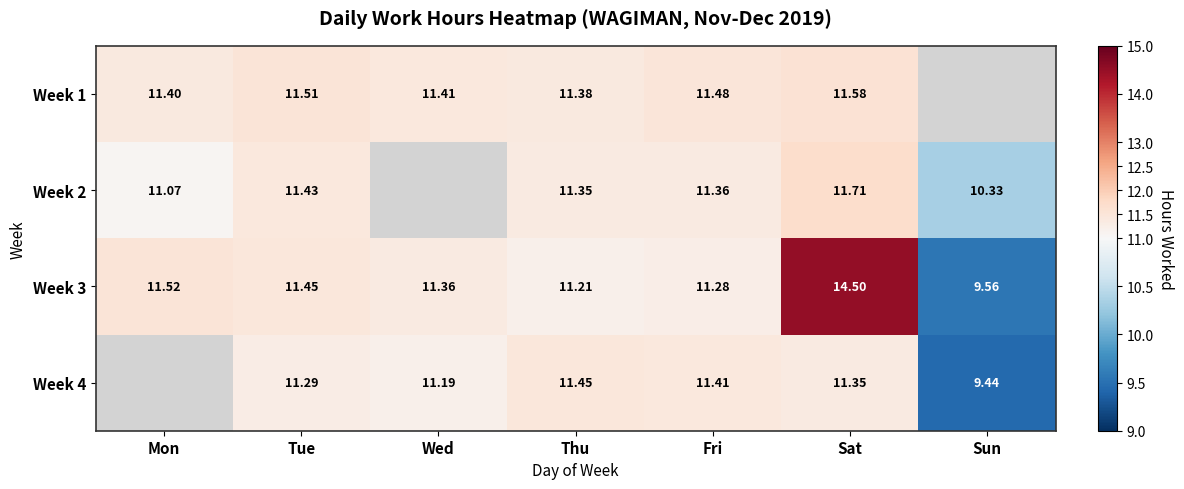

What is the sum of all Week 3 values?

80.9